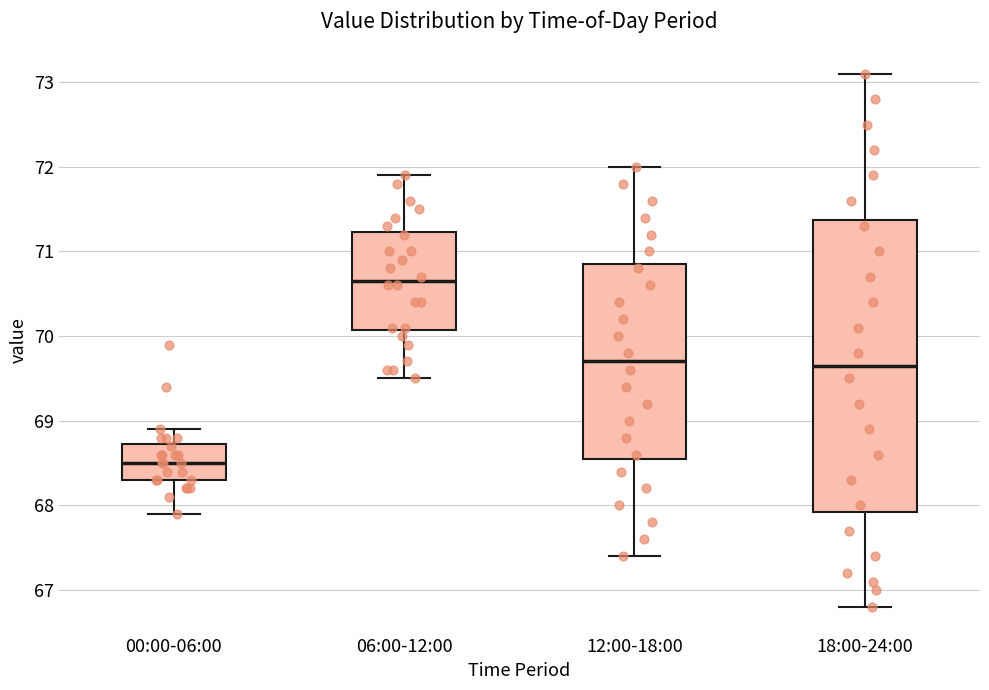

Reading left to right, read every box against the y-axis: the position of its median line, the range the box covers, and the ends of its whiskers. The values are not printed on the chart, so give them approximately, as read against the axis.

00:00-06:00: median 68.5, box 68.3 to 68.7, whiskers 67.9 to 68.9
06:00-12:00: median 70.7, box 70.1 to 71.2, whiskers 69.5 to 71.9
12:00-18:00: median 69.7, box 68.6 to 70.9, whiskers 67.4 to 72.0
18:00-24:00: median 69.7, box 67.9 to 71.4, whiskers 66.8 to 73.1